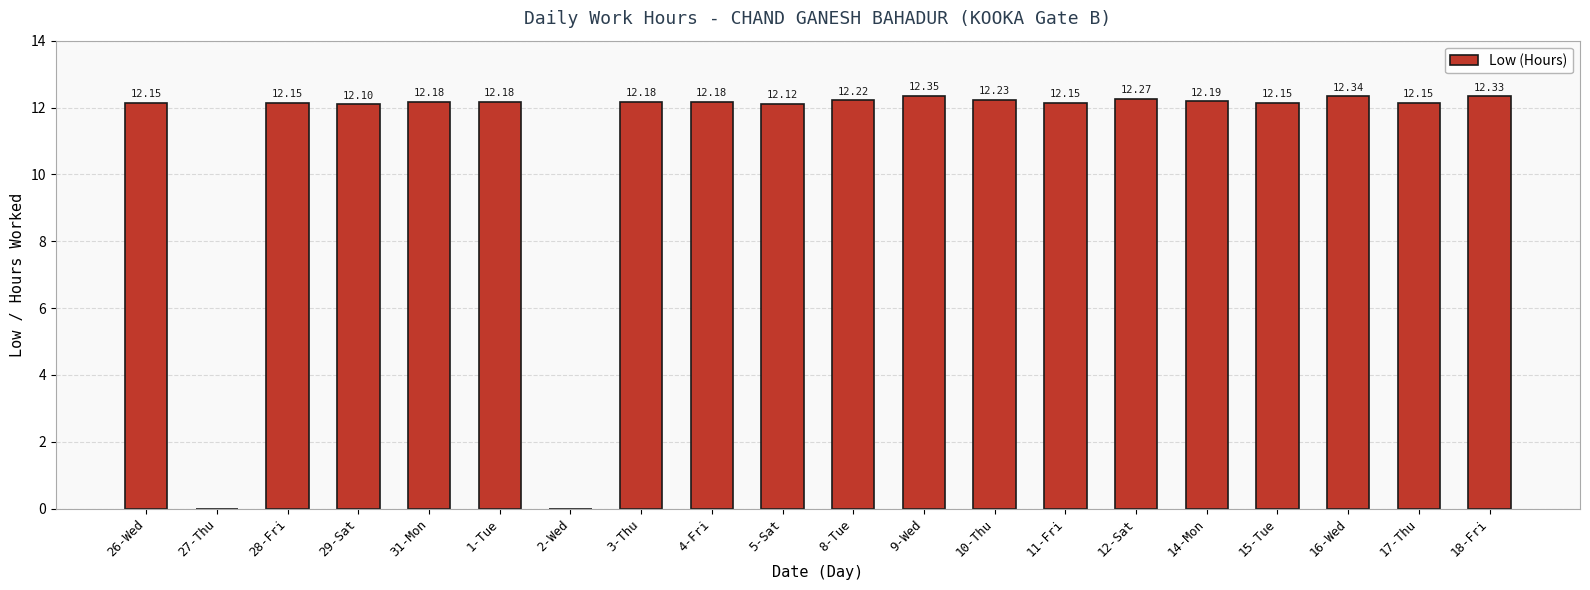

Are the bars grouped side by side (vs. stacked)?

No